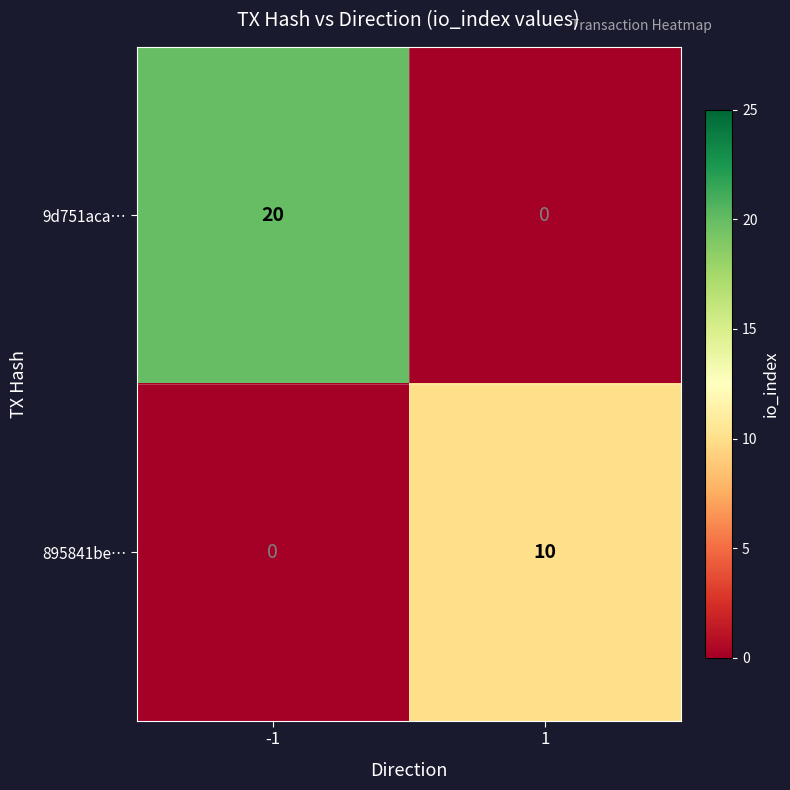

How many distinct data groups are displayed?

2